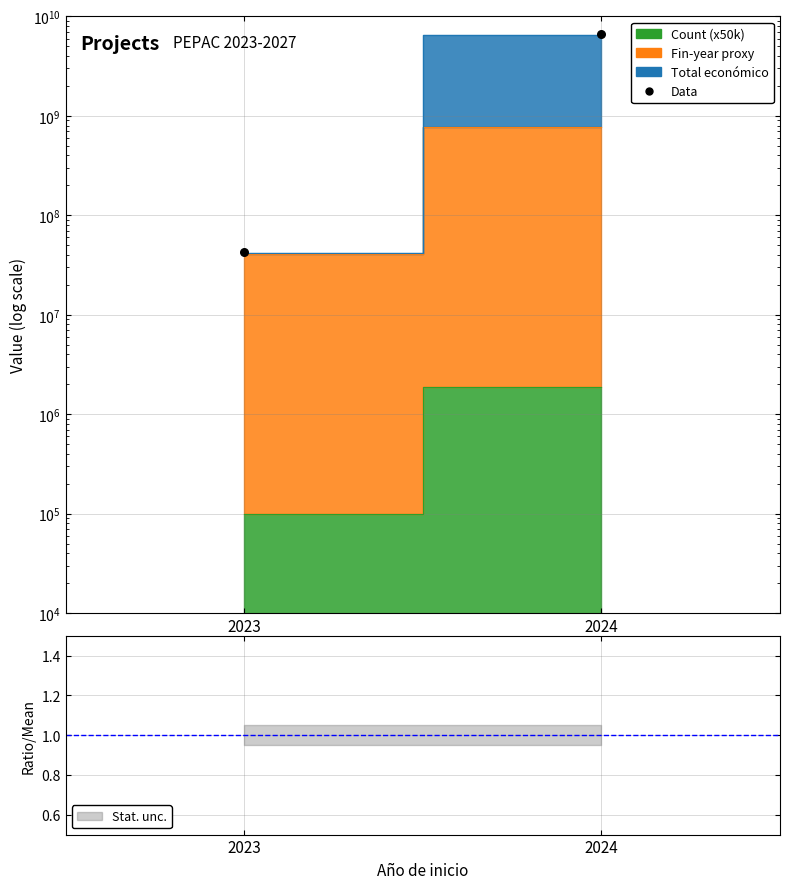

What is the change in value from 2023 to 2024?

+6659855064.1